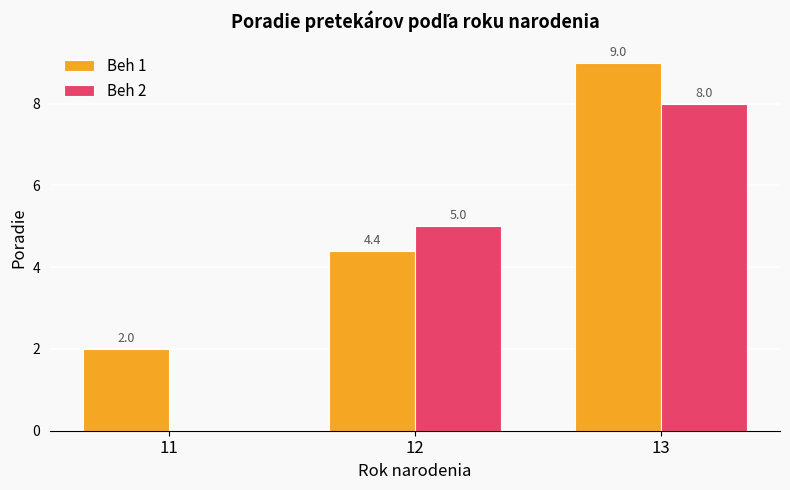

Where does the Beh 1 series first go above 4?

12